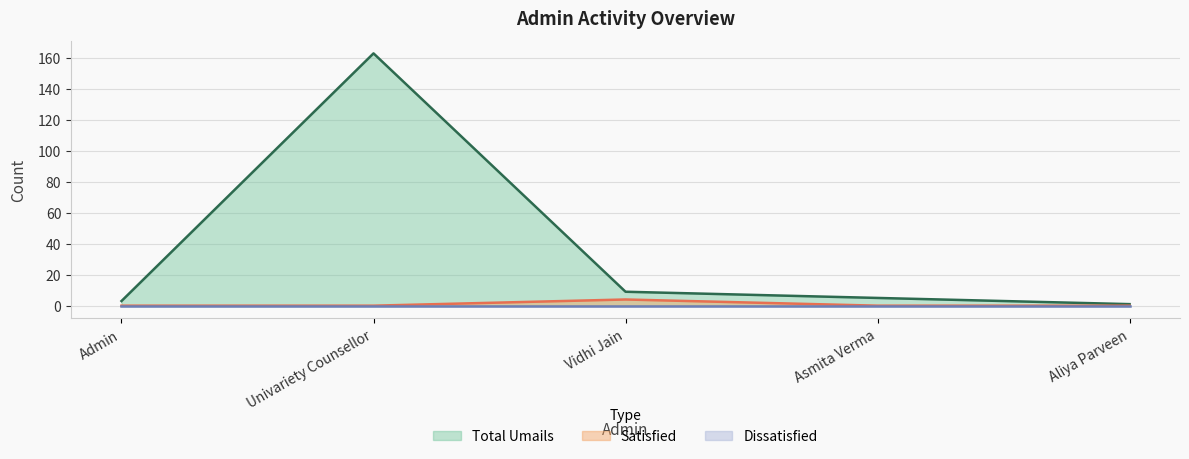

What is the lowest value of the Total Umails series?

1